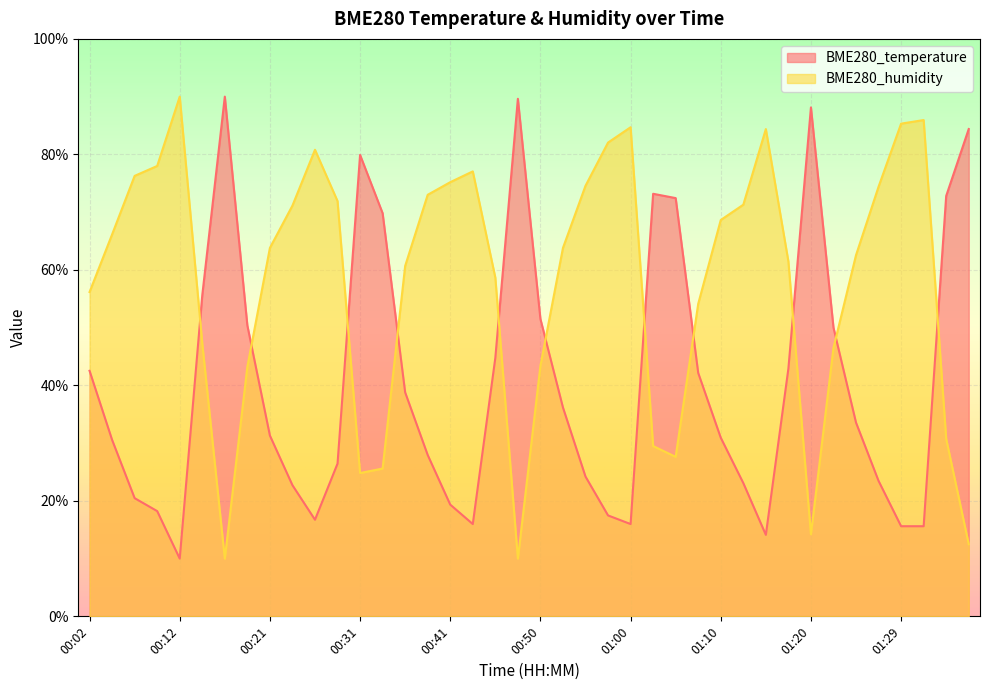

At how many categories does at least one series exceed 54?

37